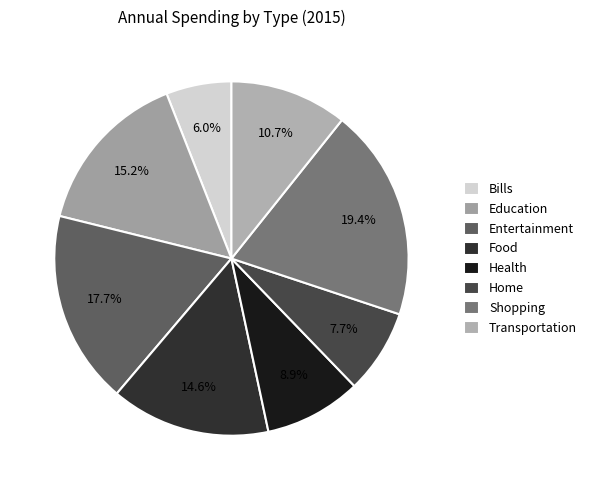

To the nearest percent, what is the average slice percentage?

12%